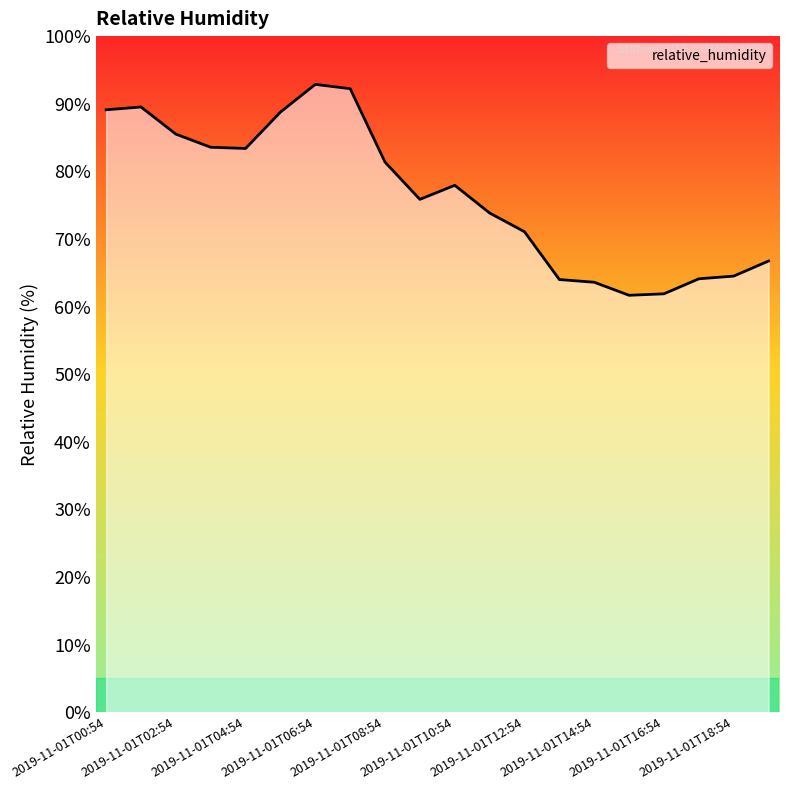

What is the smallest value displayed?

61.7